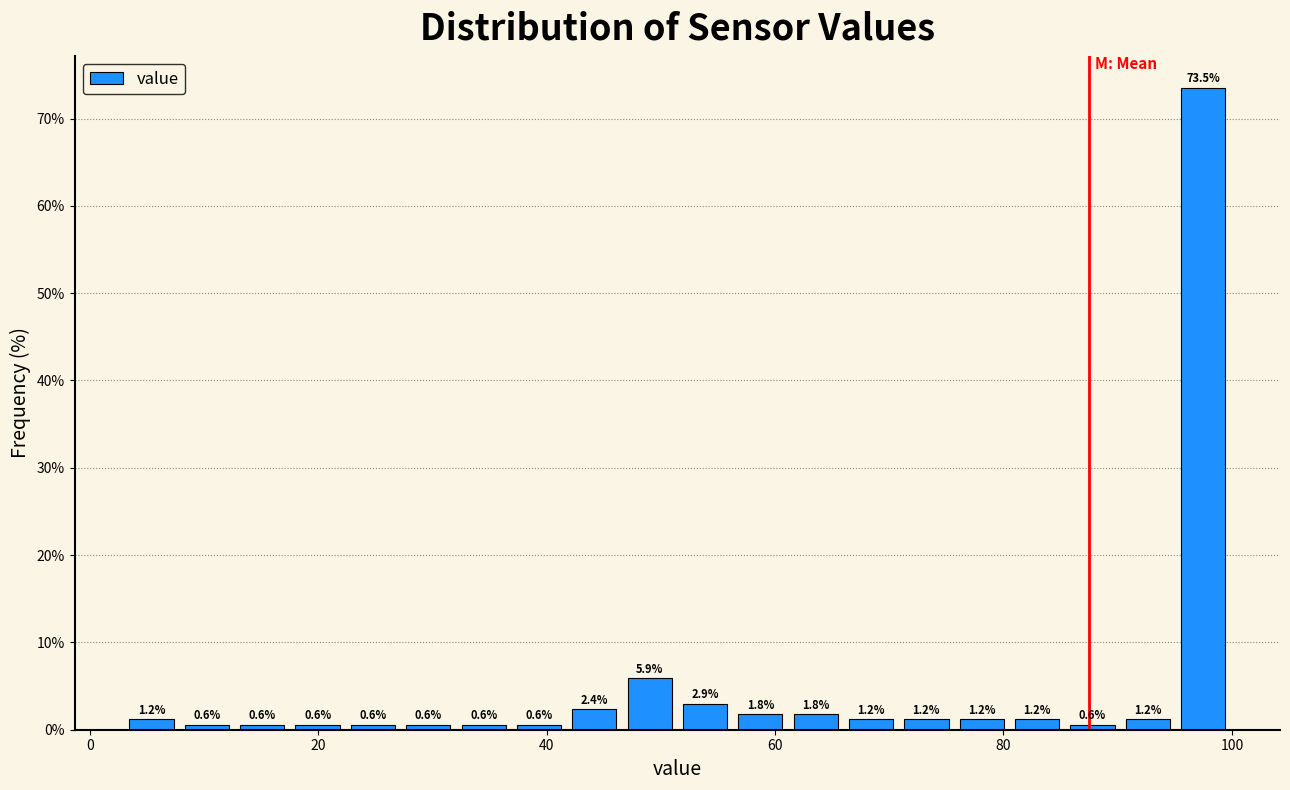

Around what value on the x-axis is the tallest bar? Give the approximate position of its centre, as read against the axis.

98